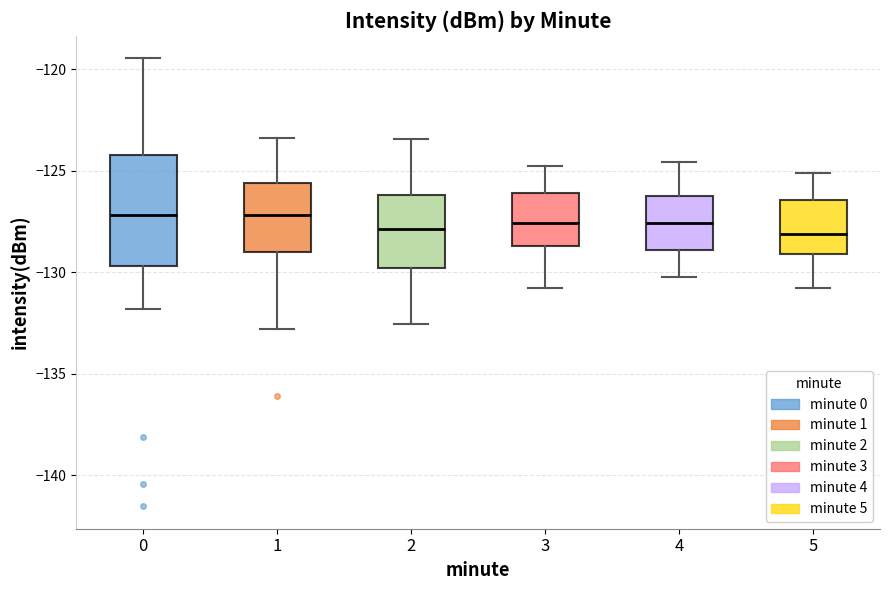

Comparing the boxes themselves (not the whiskers), which one is the tallest?

0